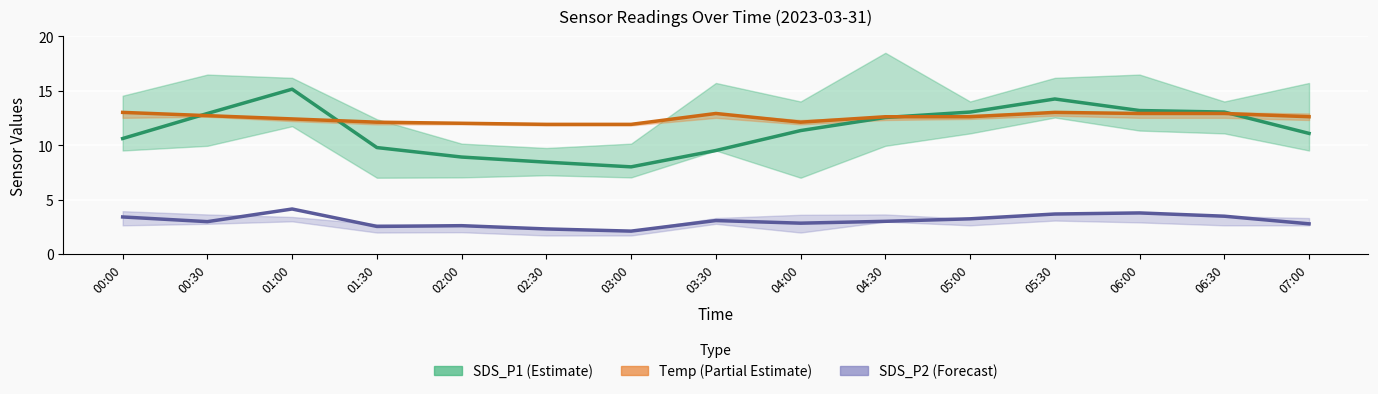

Is the value of SDS_P1 (Estimate) at 02:30 greater than the value of Temp (Partial Estimate) at 01:30?

No